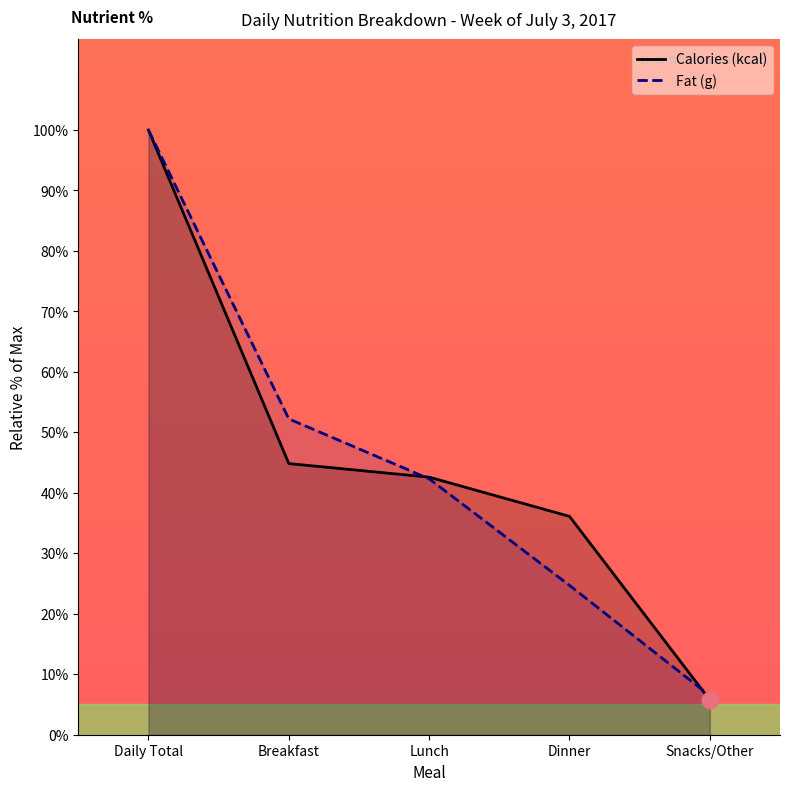

Reading right to left, transcribe all the data shown in this chart.

Calories (kcal): Snacks/Other=5.8	Dinner=36.1	Lunch=42.6	Breakfast=44.8	Daily Total=100.0
Fat (g): Snacks/Other=6.5	Dinner=24.7	Lunch=42.3	Breakfast=52.2	Daily Total=100.0